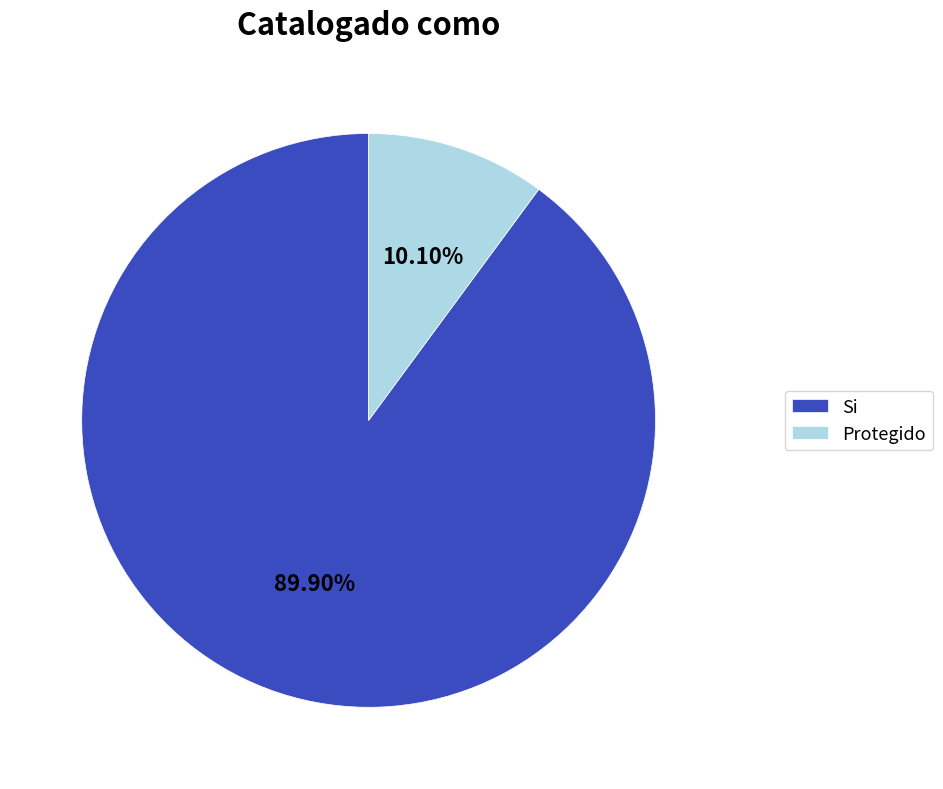

Approximately how many times larger is the value at Si compared to Protegido?

8.9